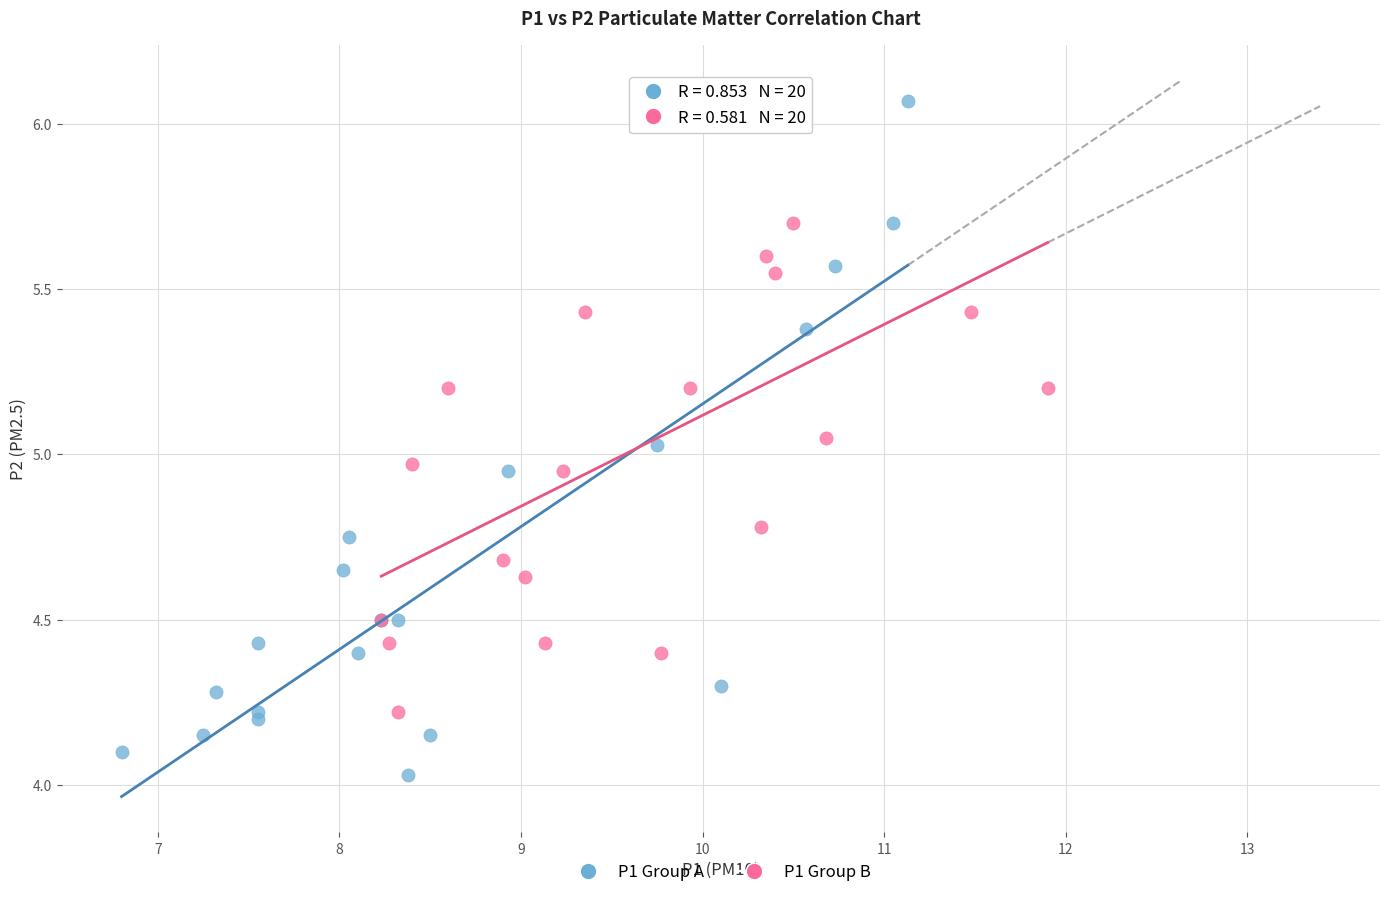

Which series has the widest spread of Y values?

P1 Group A